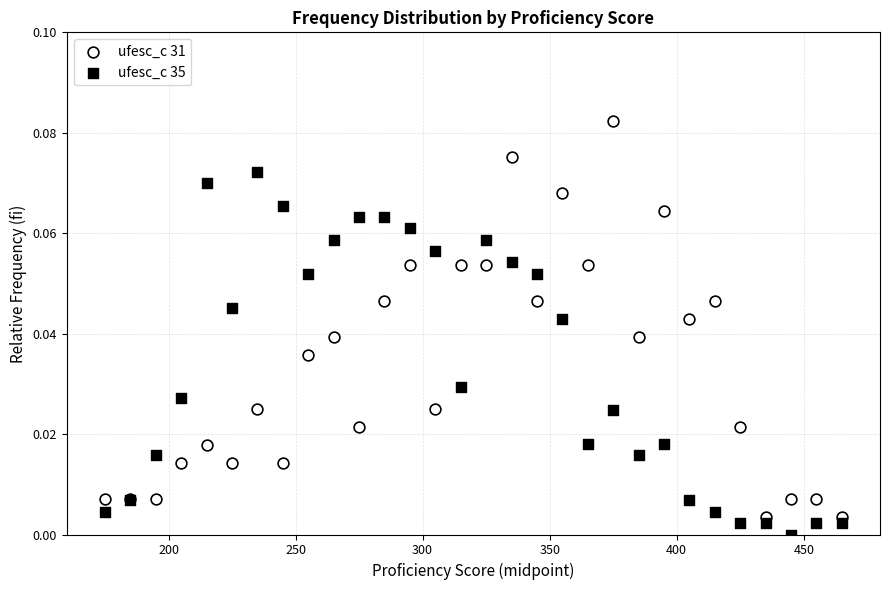

What are all the series names shown in the legend?

ufesc_c 31, ufesc_c 35